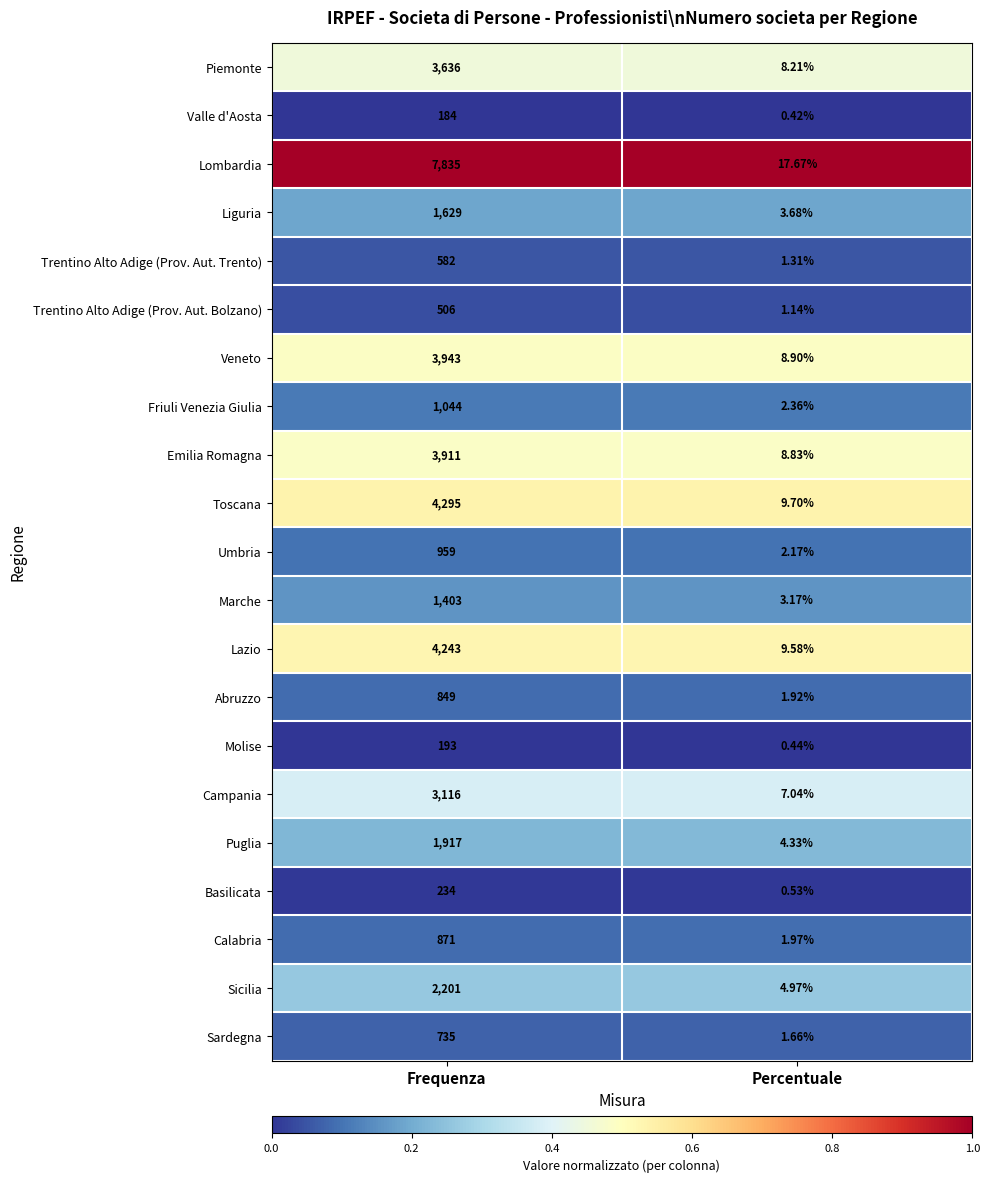

Which category has the lowest value across all series?

Percentuale